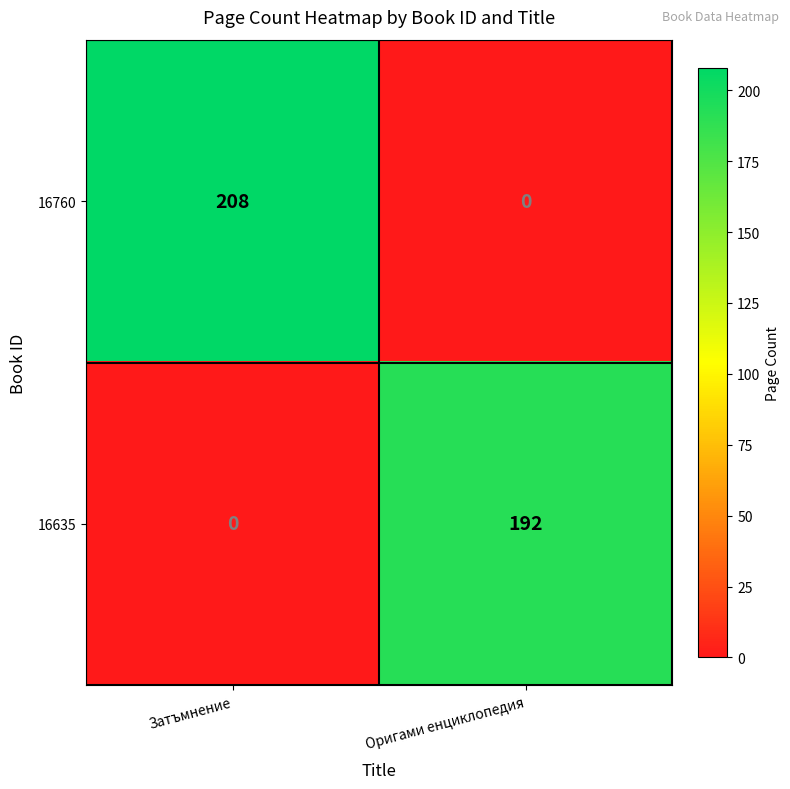

At Затъмнение, list the series in order from smallest to largest.

16635, 16760